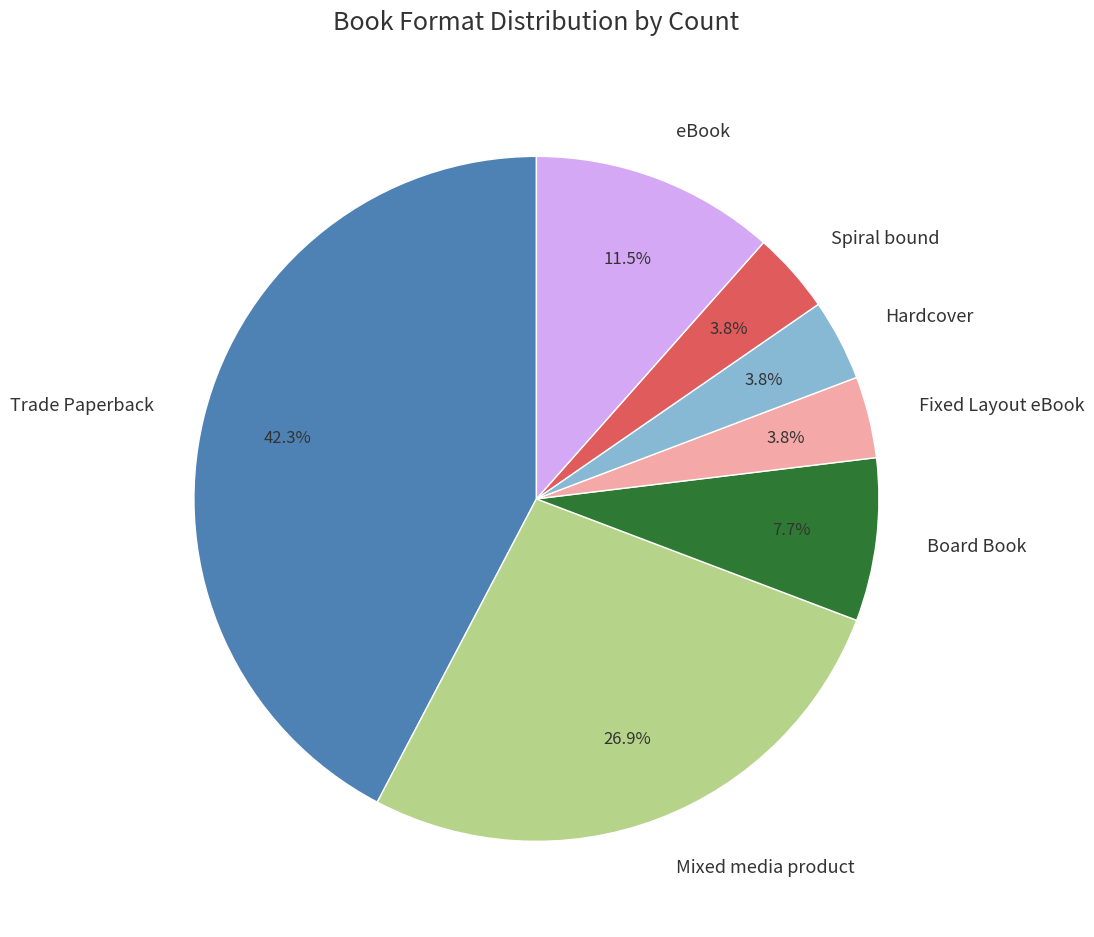

To the nearest percent, what portion does Mixed media product represent?

27%